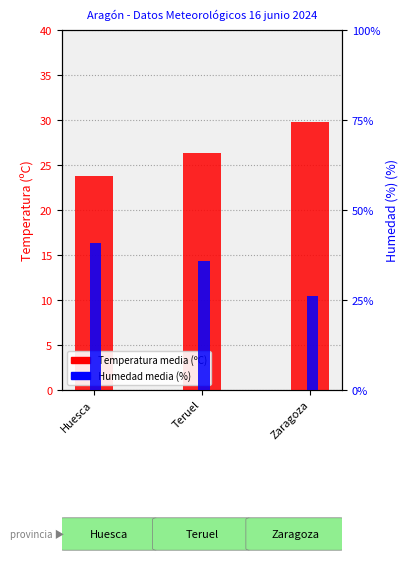

Where is Humedad media (%) nearest to the value 33?

Teruel